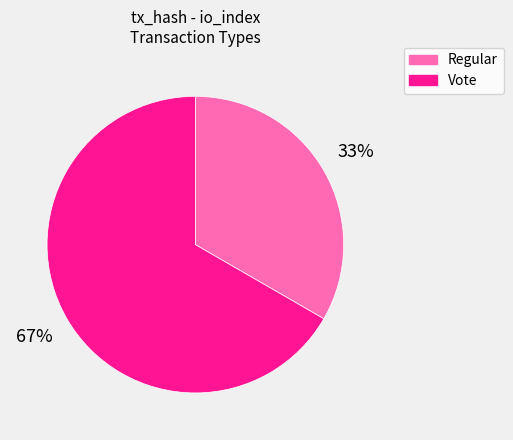

Rank the categories by value from highest to lowest.

Vote, Regular